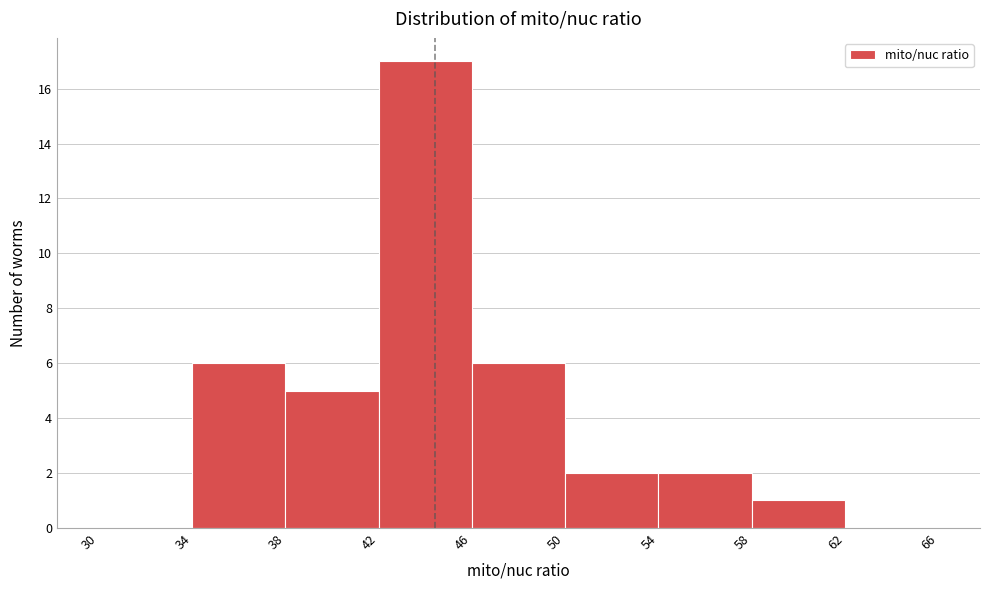

How tall is the bar that spans 46 to 50 on the x-axis? The values are not printed on the chart, so give them approximately, as read against the axis.

6